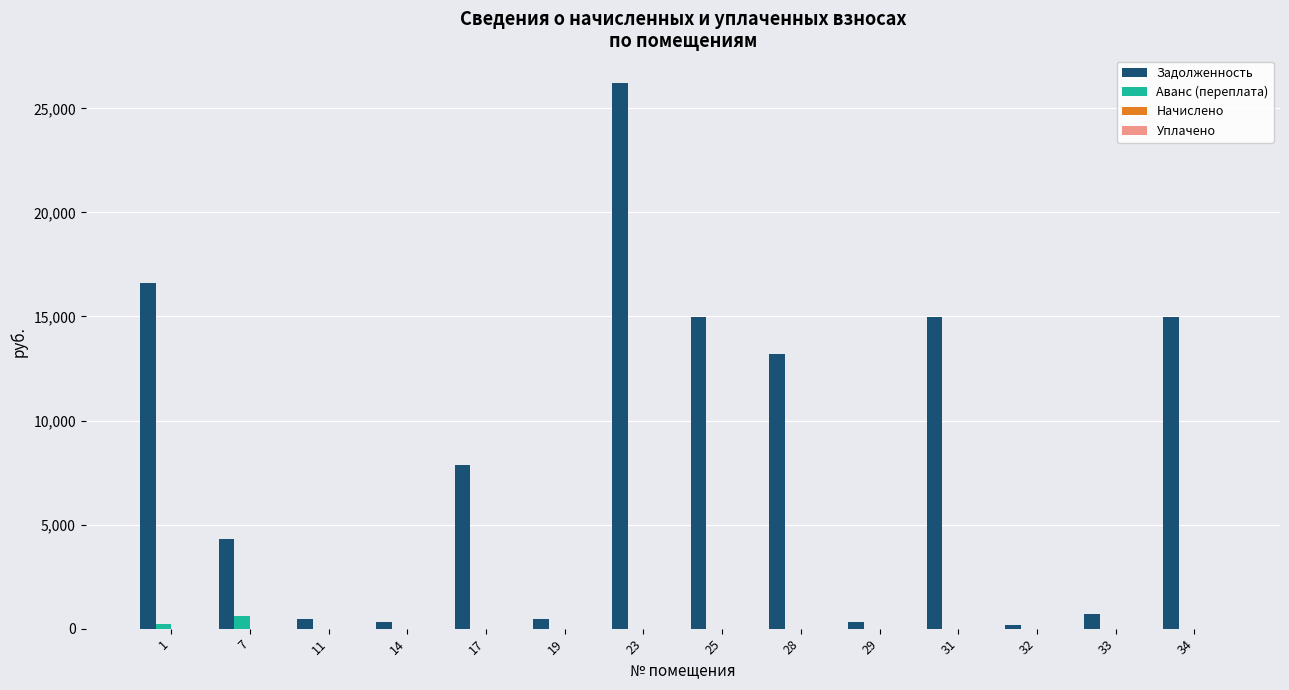

What is the sum of all Аванс (переплата) values?

861.4